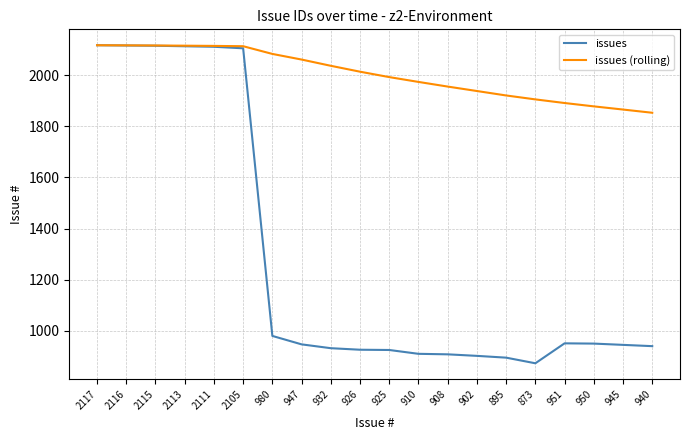

What is the maximum value shown in the chart?

2117.0